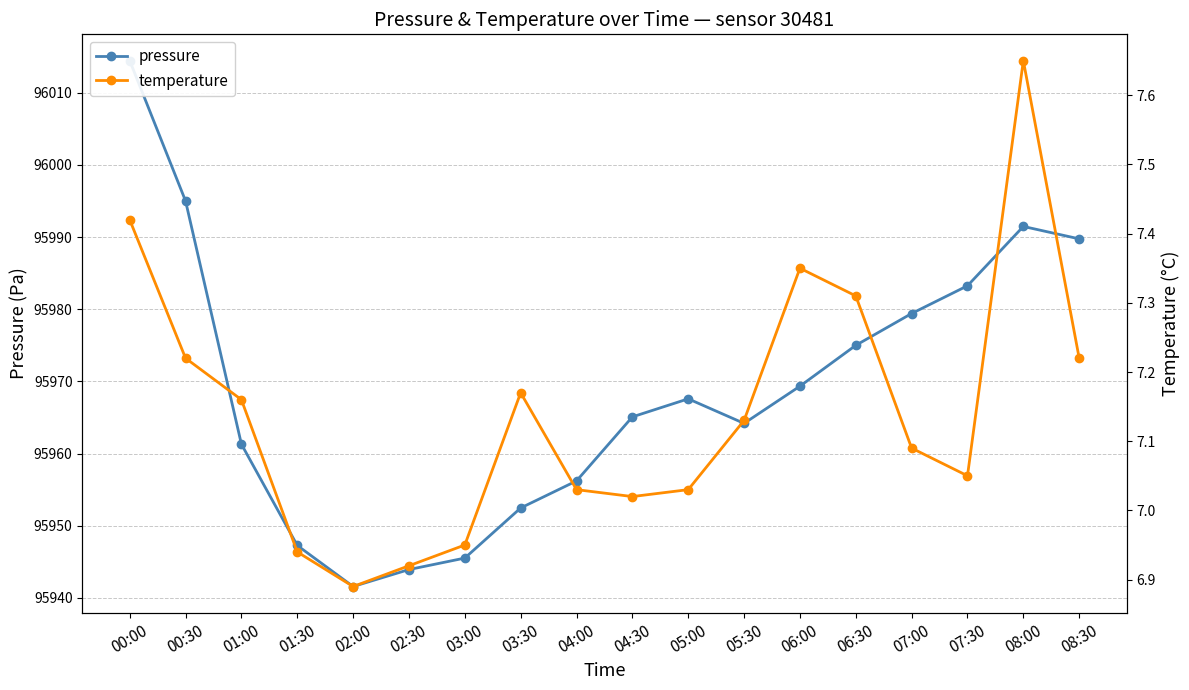

The temperature series shows 7.2 at 08:30. True or false?

True